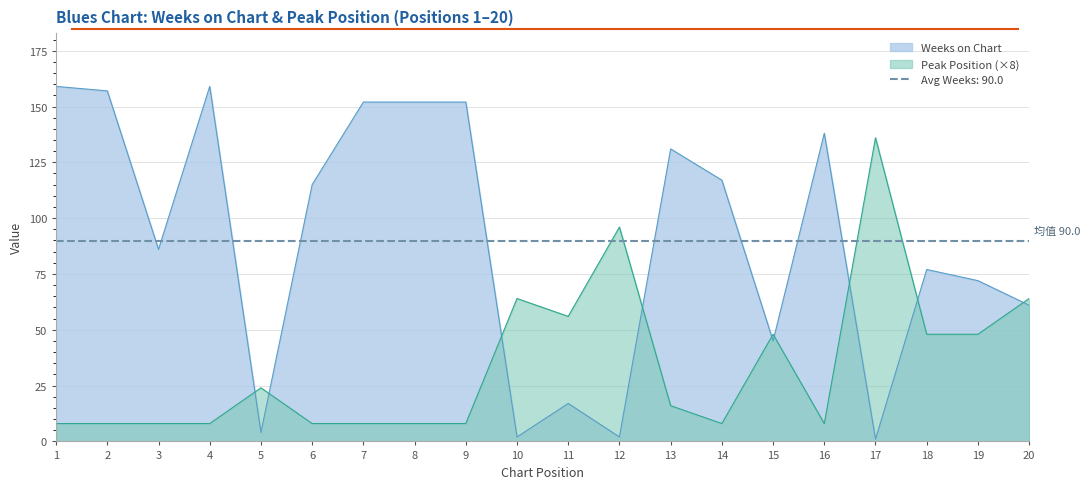

What are all the series names shown in the legend?

Weeks on Chart, Peak Position